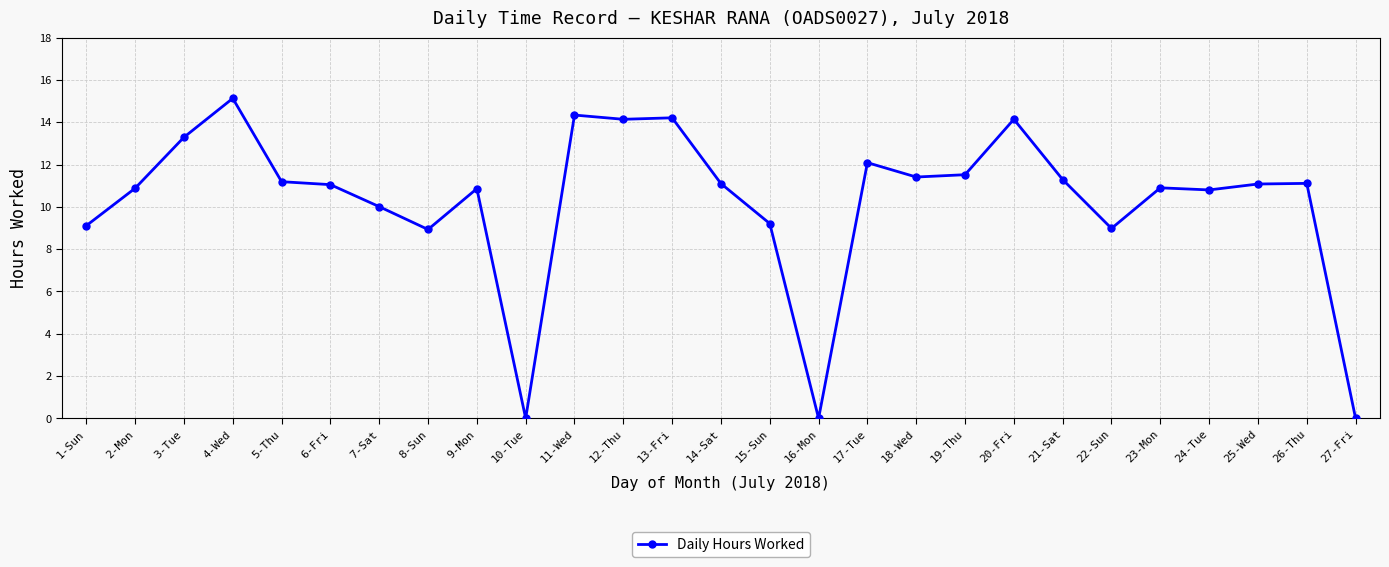

The value at 13-Fri is 24.1. True or false?

False